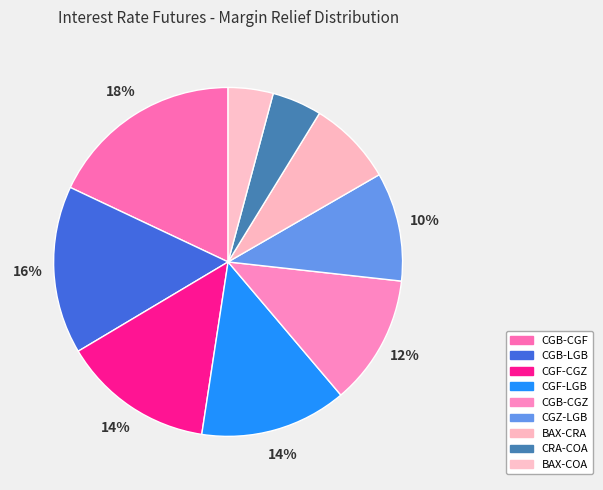

To the nearest percent, what percentage of the pie is CGB-CGF?

18%